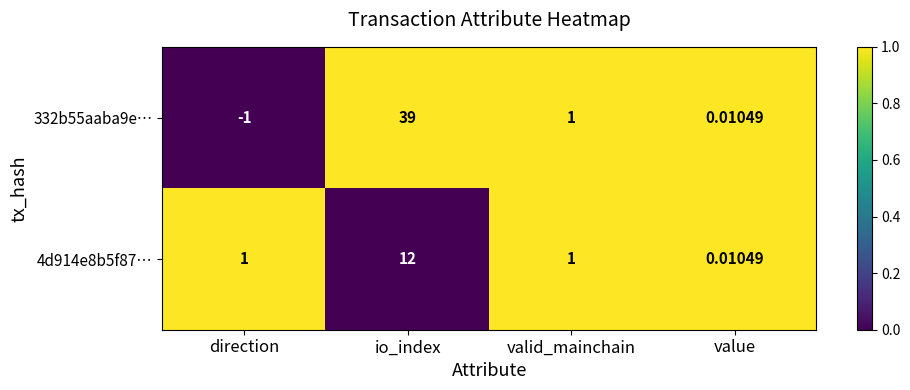

Is the value of 4d914e8b5f87… at value greater than the value of 332b55aaba9e… at direction?

Yes